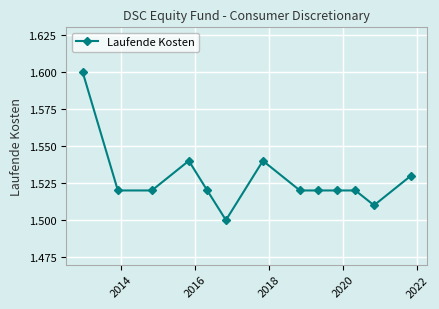

What is the maximum value shown in the chart?

1.6